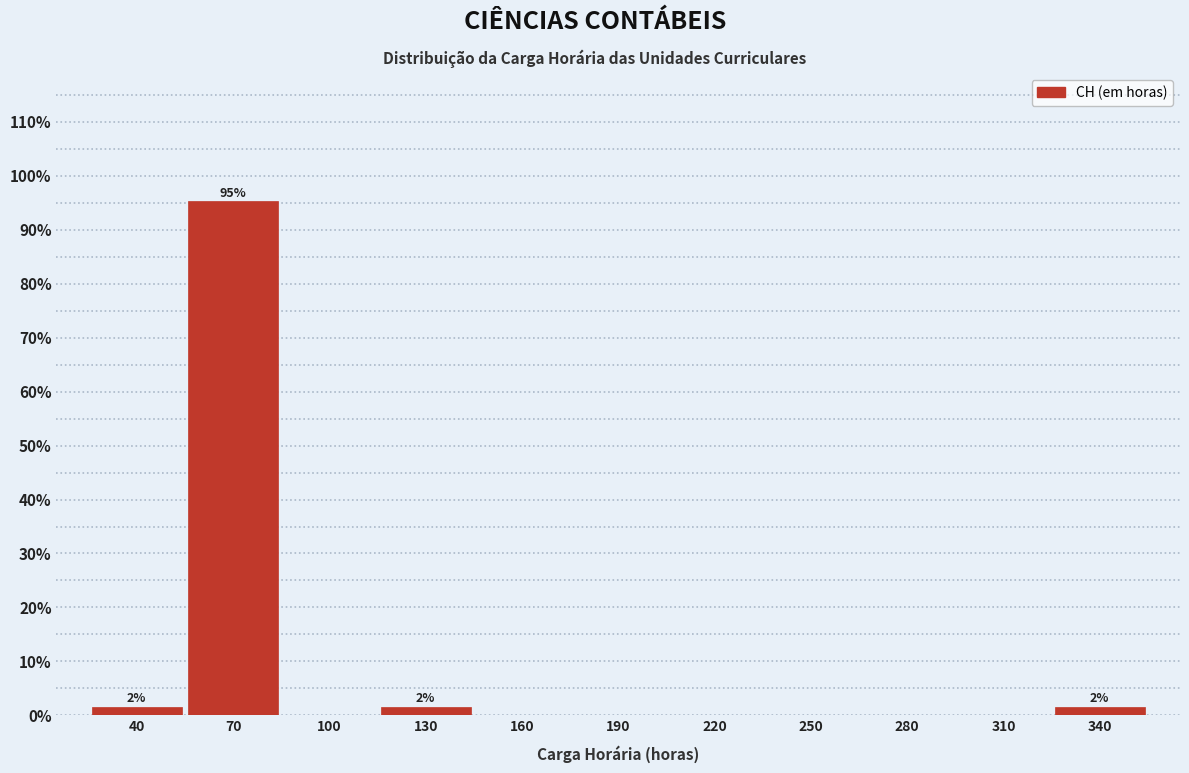

Which range on the x-axis has the tallest bar?

55 to 85